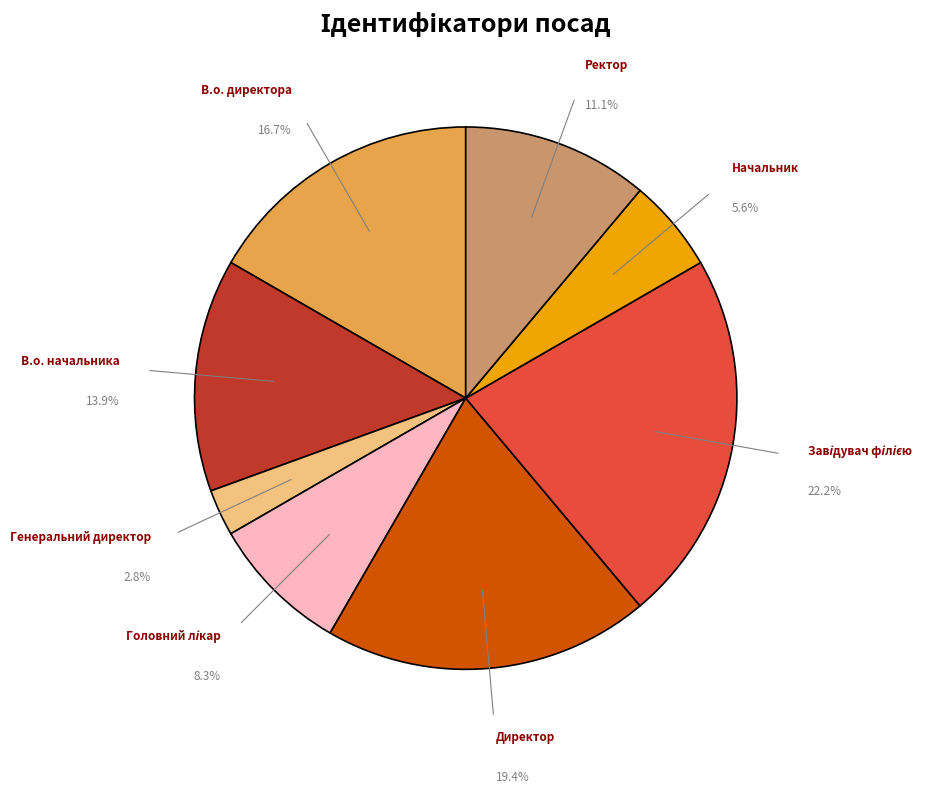

Is there a majority slice in this chart?

No